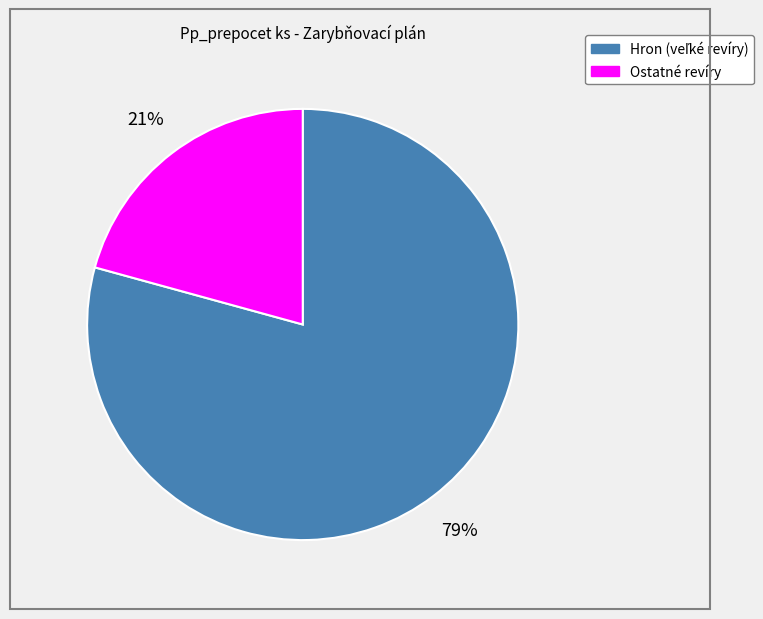

To the nearest percent, what is the average slice percentage?

50%